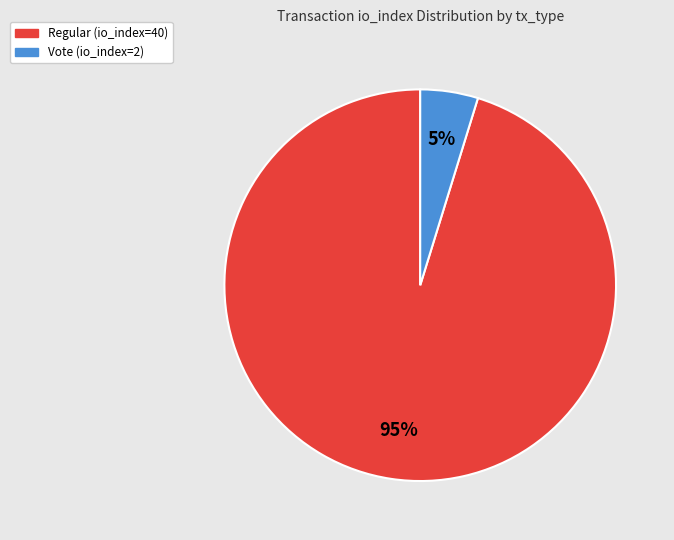

To the nearest percent, what is the difference between the Regular (io_index=40) and Vote (io_index=2) slice percentages?

90%